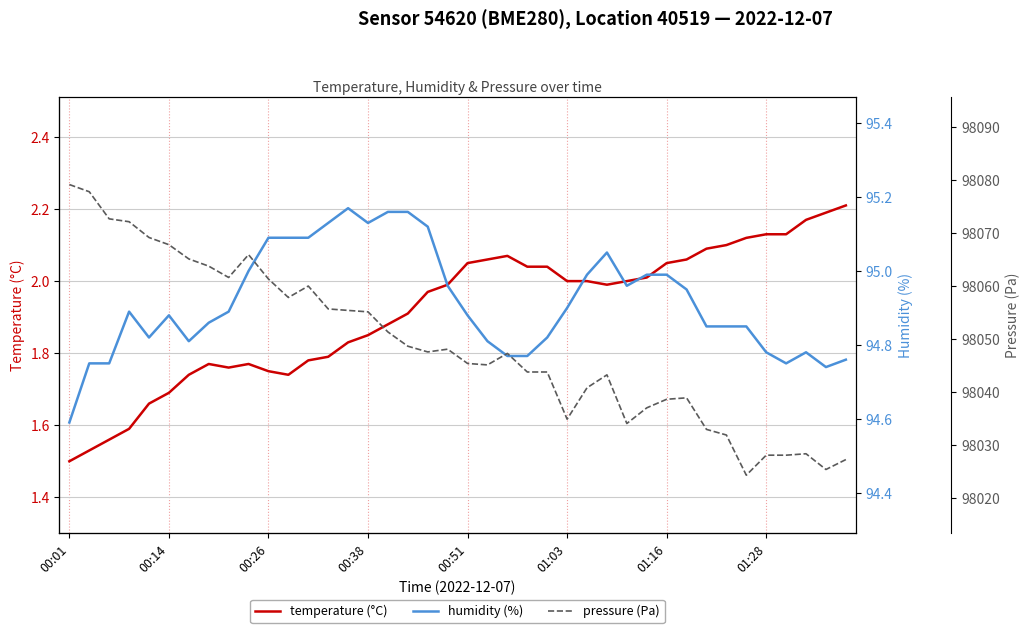

In temperature (°C), how many points are lower than both neighbors (excluding endpoints)?

3